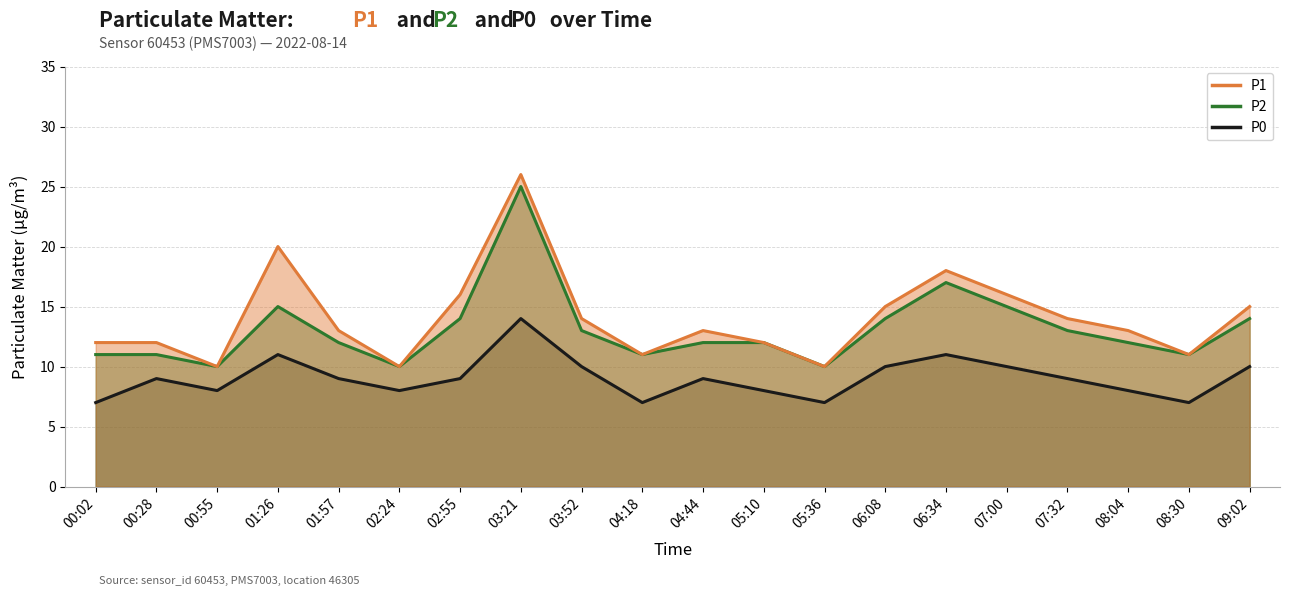

How many categories are shown in the chart?

20